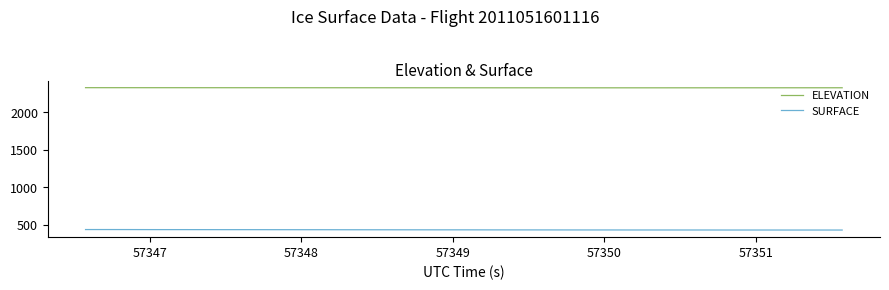

How many values in the ELEVATION series exceed 2326?

26